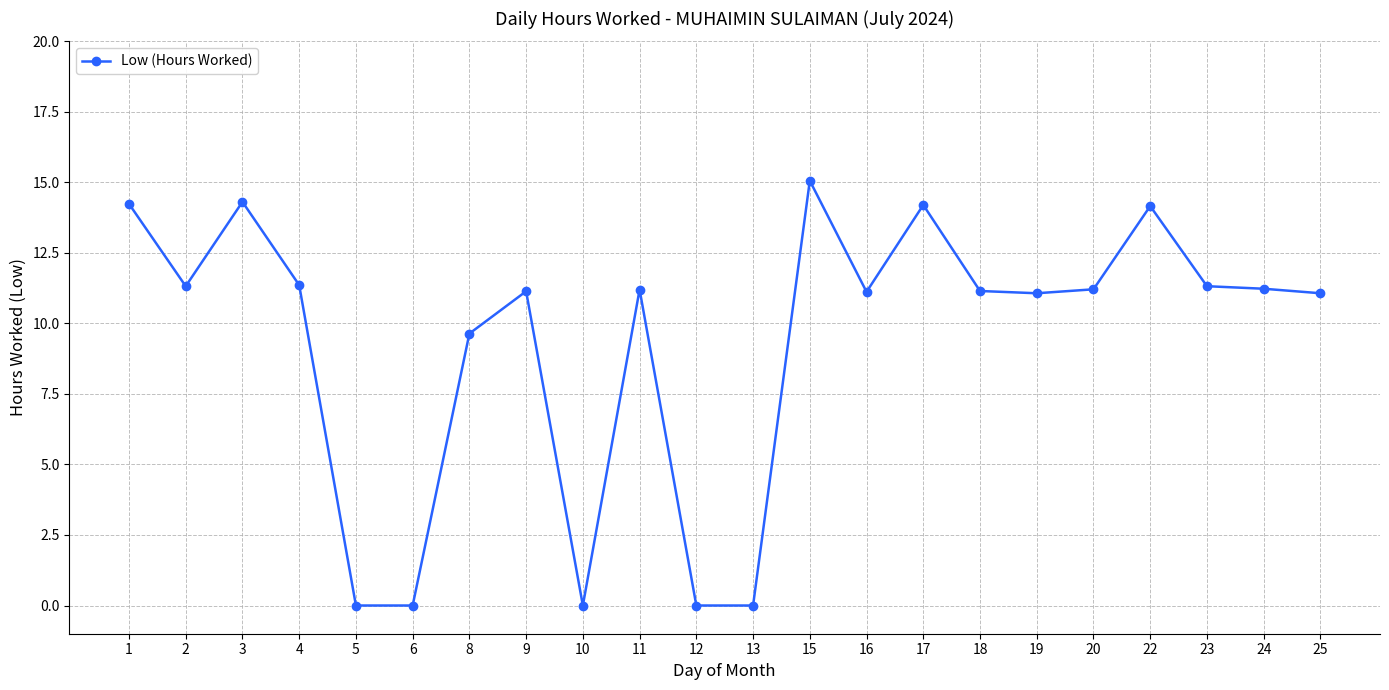

True or false: the data shows 18.3 at 24.

False